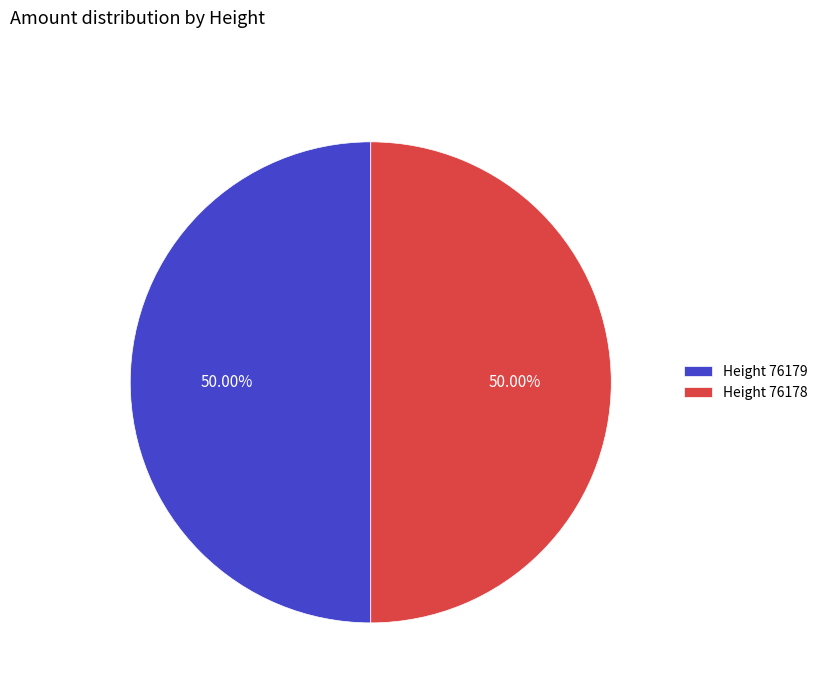

Is the sum of Height 76178 and Height 76179 greater than half?

Yes